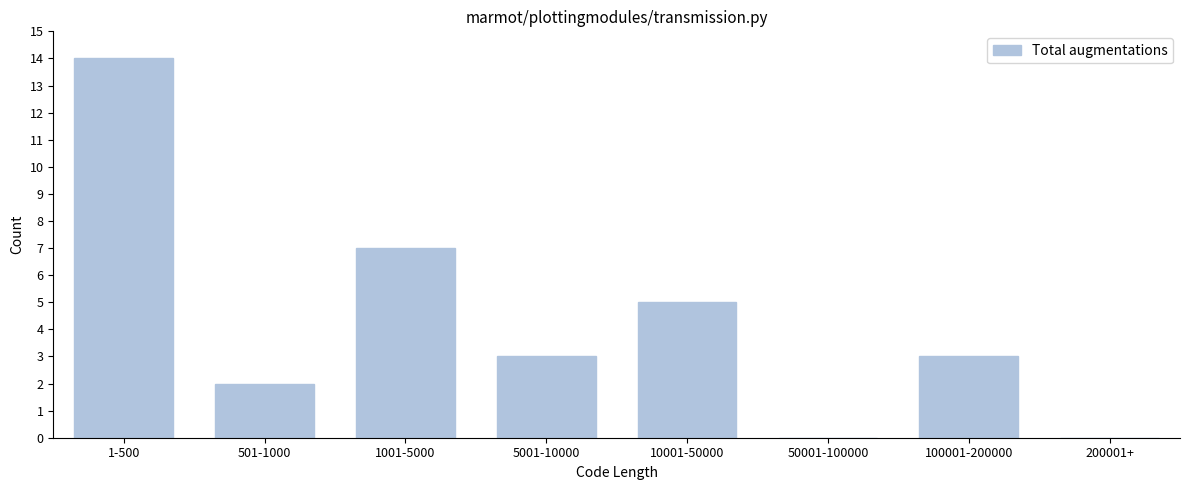

Reading left to right, extract all data points from this chart.

1-500=14	501-1000=2	1001-5000=7	5001-10000=3	10001-50000=5	50001-100000=0	100001-200000=3	200001+=0